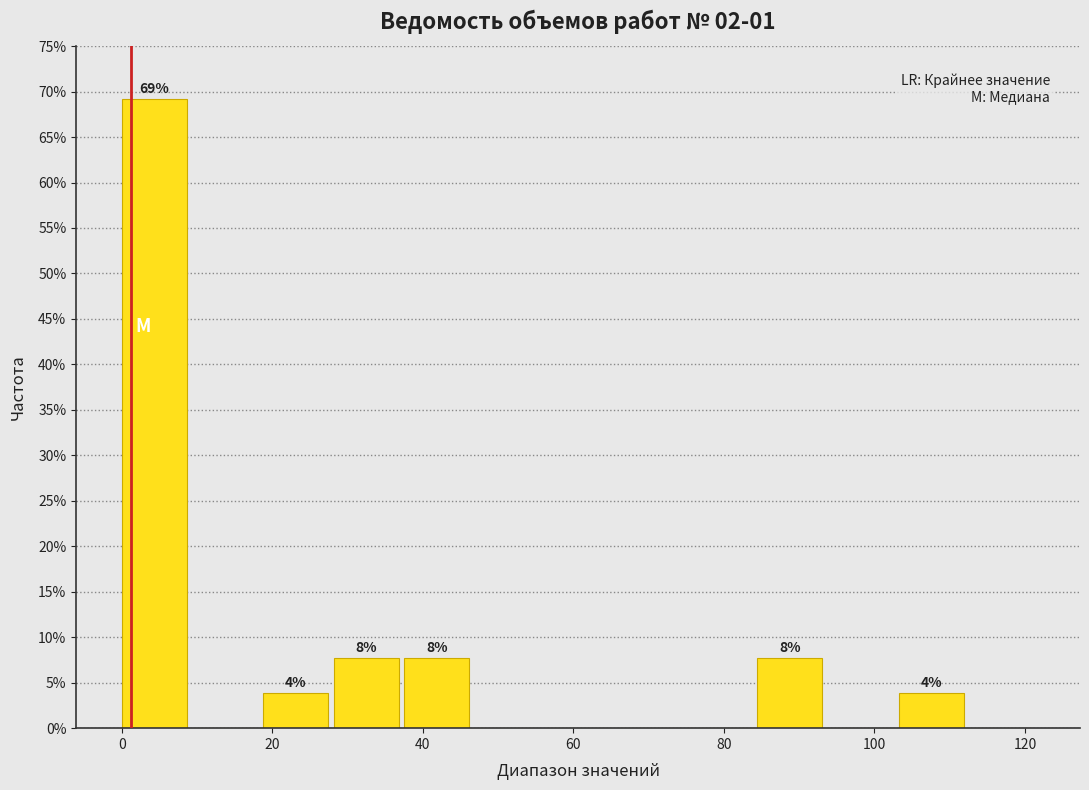

Which range on the x-axis has the tallest bar?

0 to 10